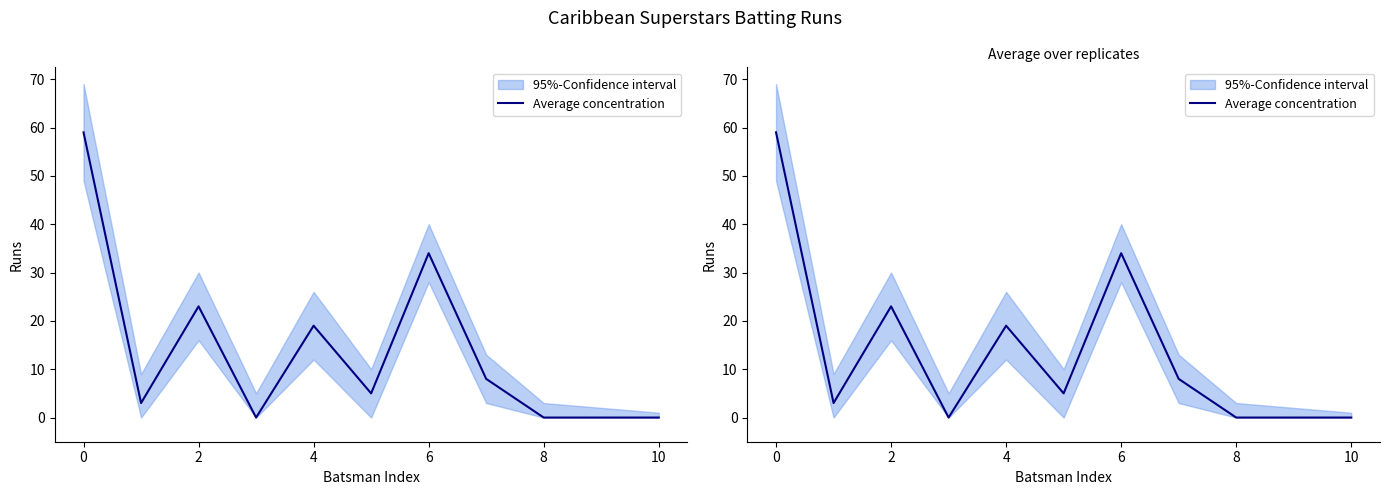

How many interior local valleys (lower than both neighbors) does the data have?

3